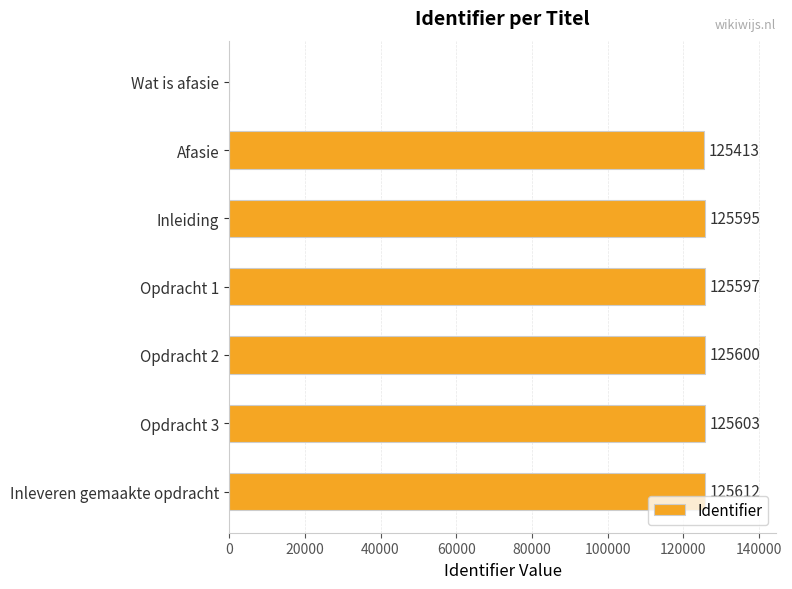

True or false: the data shows 125595 at Inleiding.

True